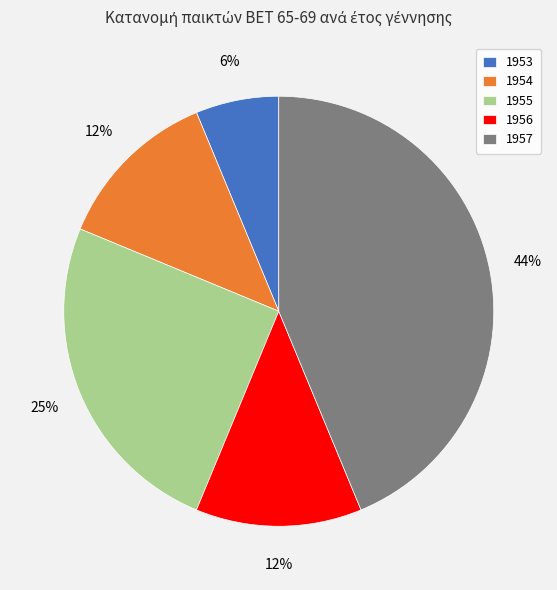

Is there any slice that represents more than half of the pie?

No